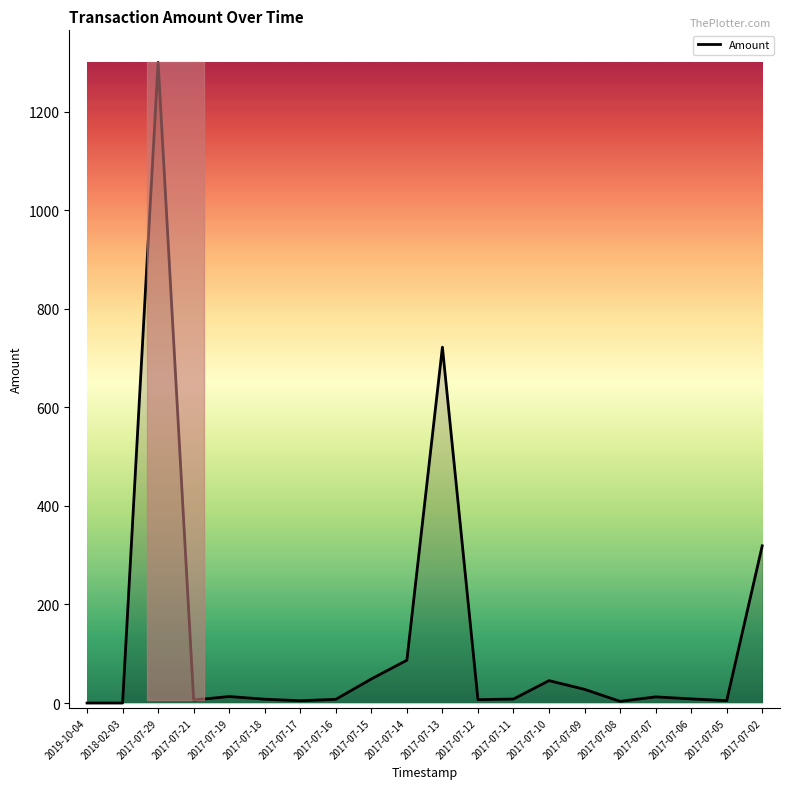

At which label is the value closest to 650?

2017-07-13